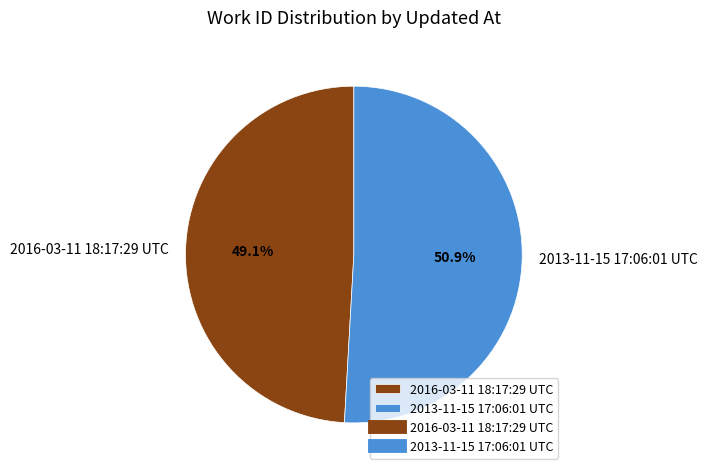

Which slice represents more than half of the pie?

2013-11-15 17:06:01 UTC